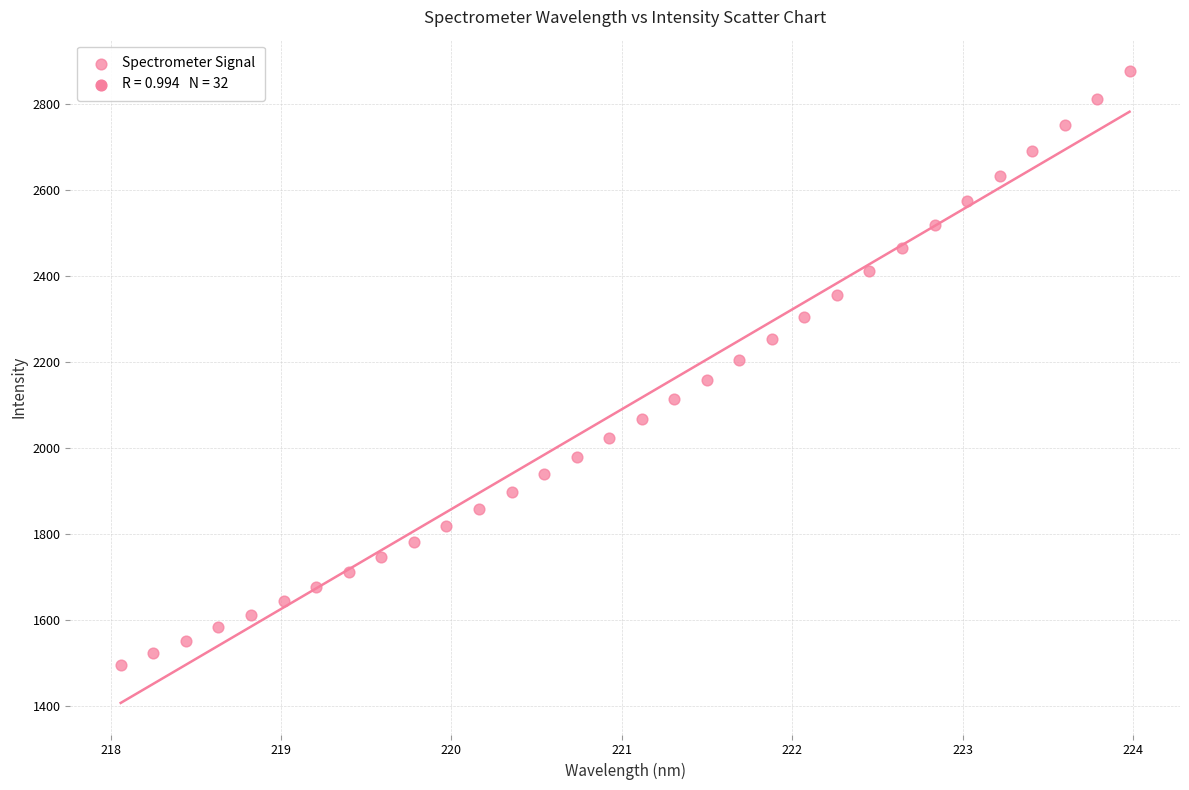

What is the range of Y values (max minus min)?

1380.2